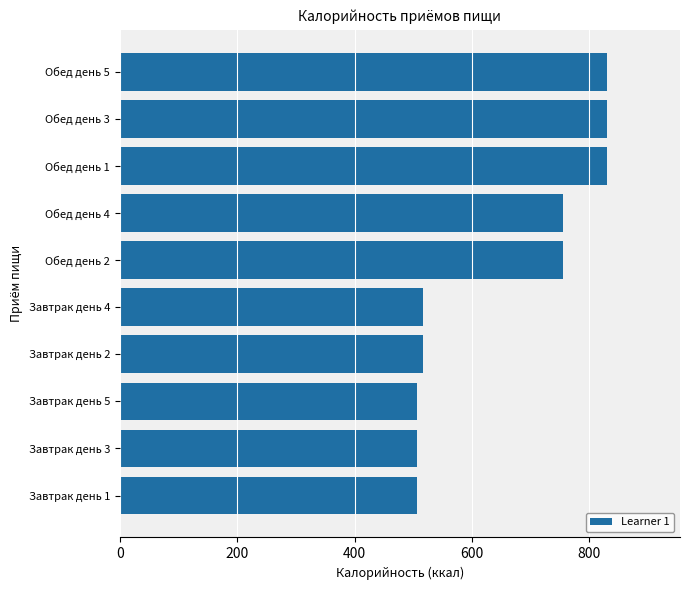

Is it true that the value at Обед день 5 is 830.0?

True